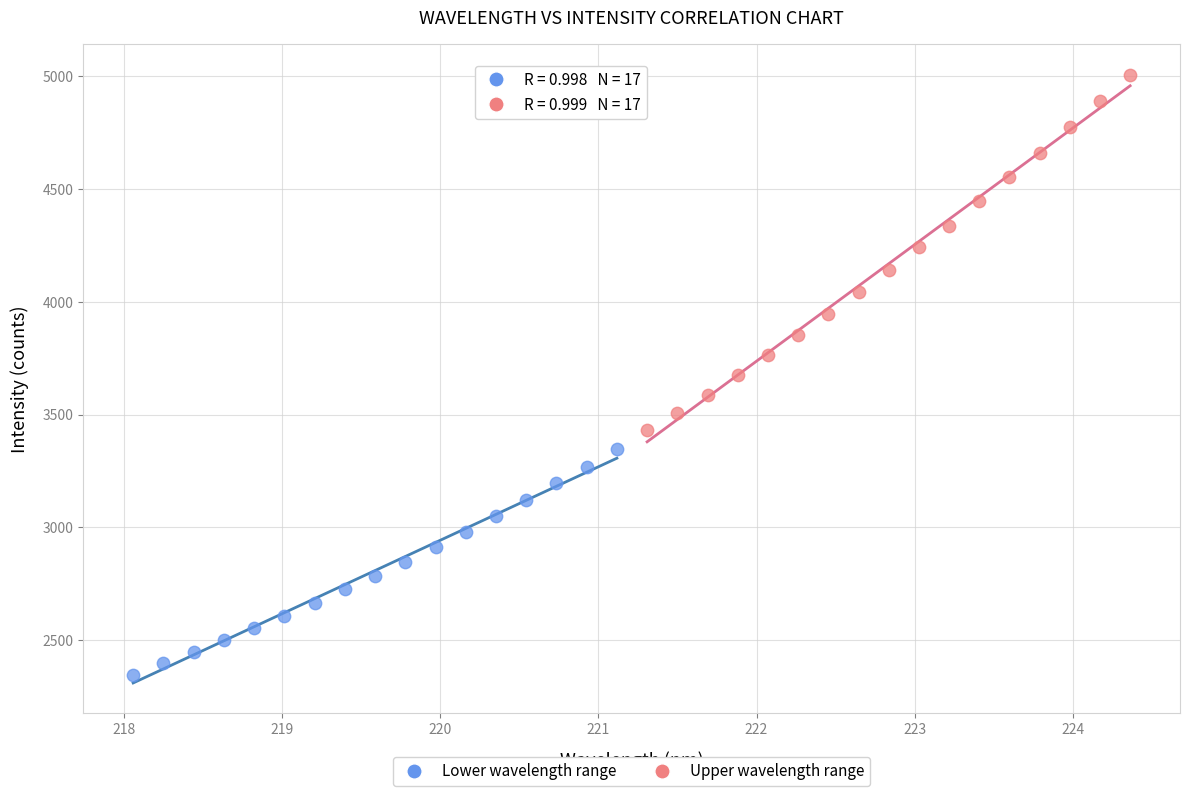

Which series has the widest spread of Y values?

Upper wavelength range